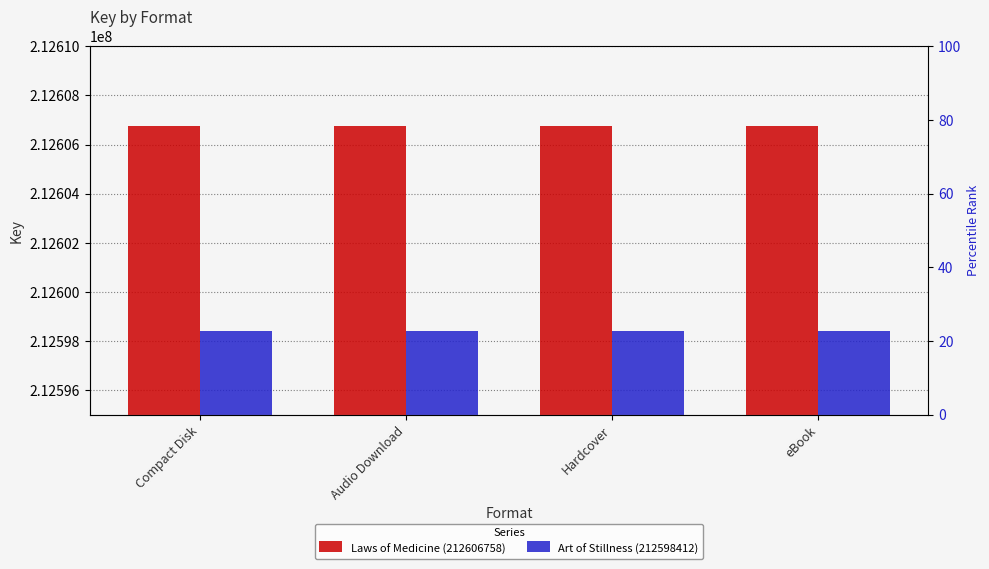

List the series in order of their peak value, highest first.

Laws of Medicine (212606758), Art of Stillness (212598412)